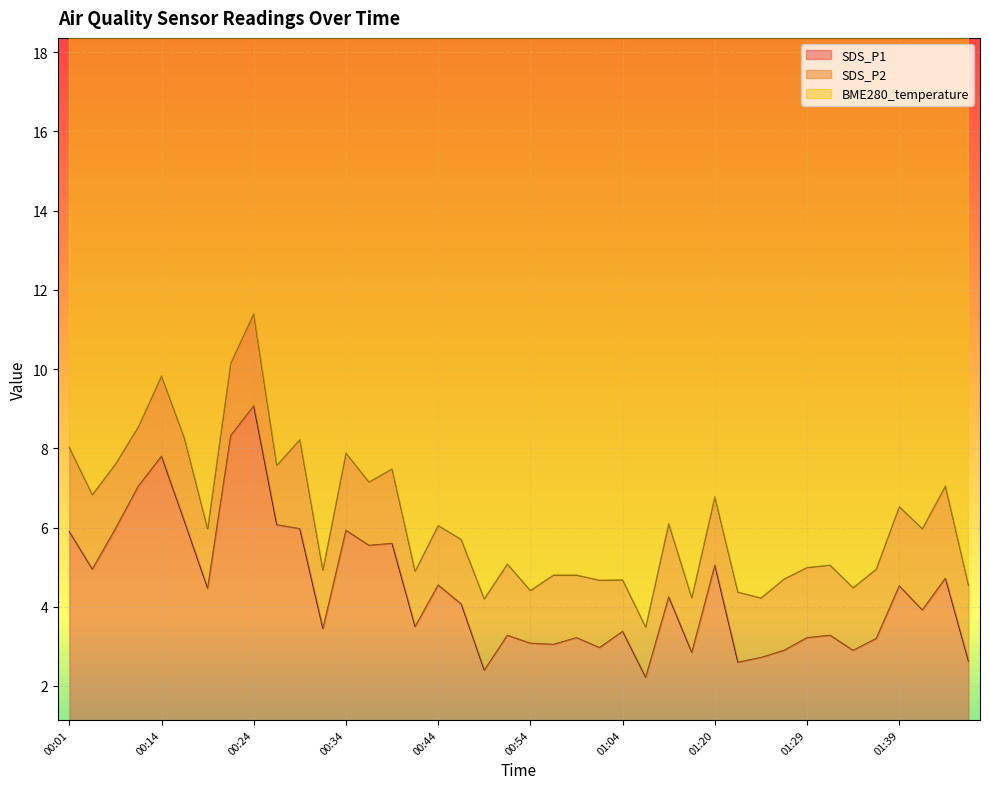

True or false: SDS_P2 and SDS_P1 cross at least once.

False